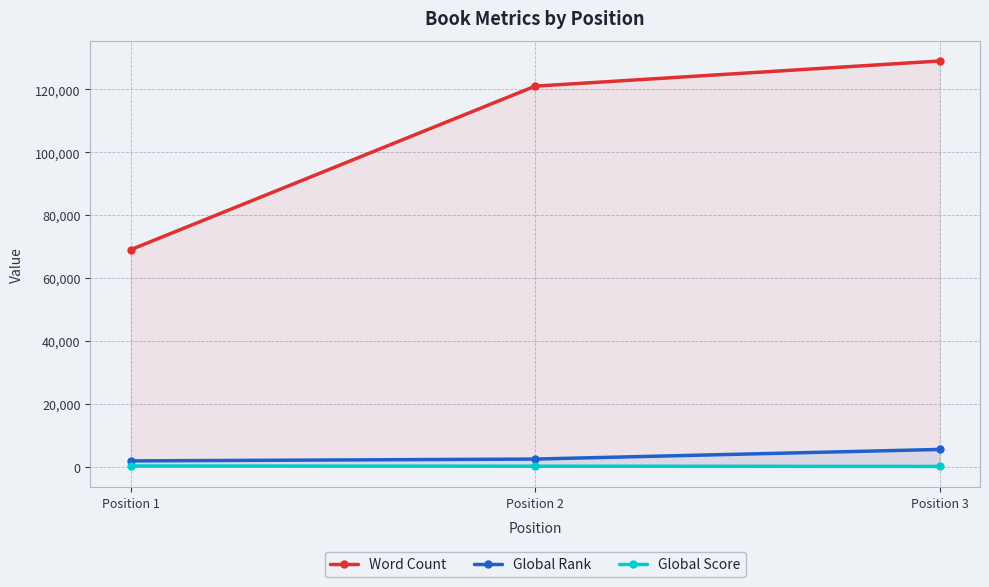

How many data points in Word Count are less than 121000?

1